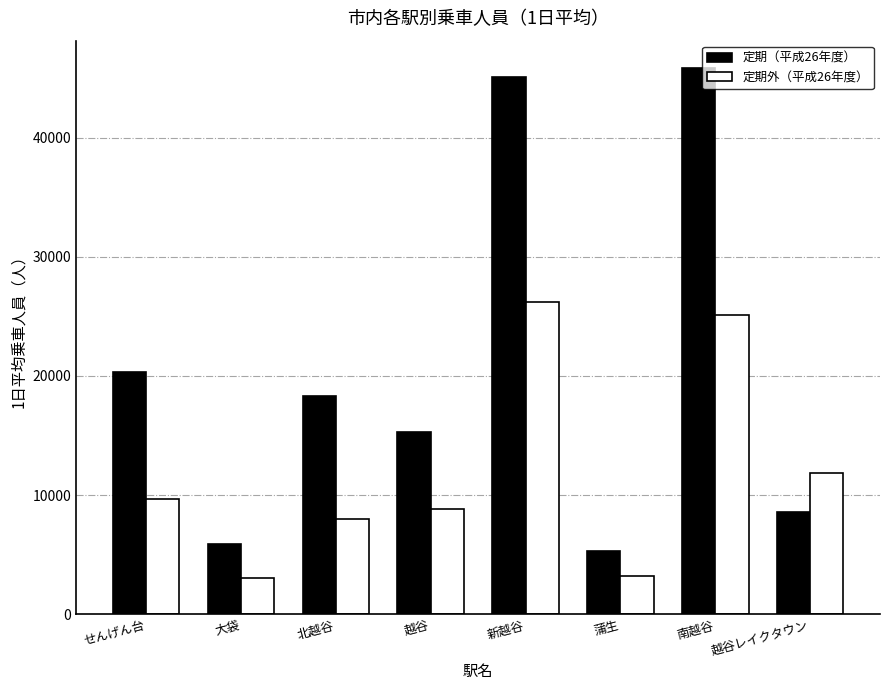

What is the label of the 7th bar from the right?

大袋